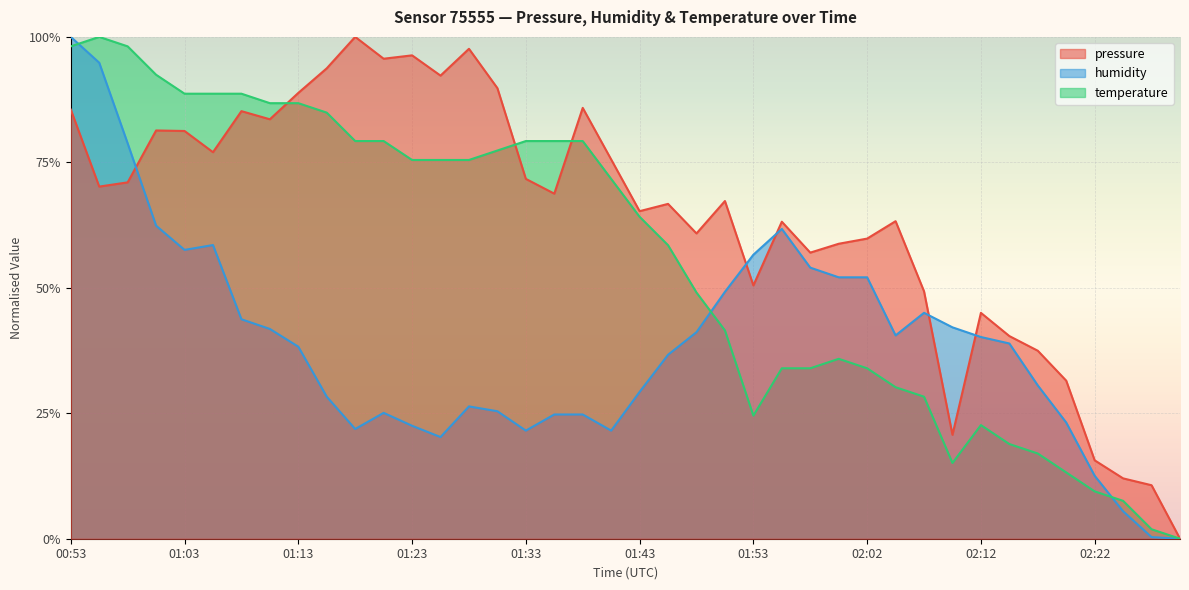

Does the chart display data point markers on the line(s)?

No